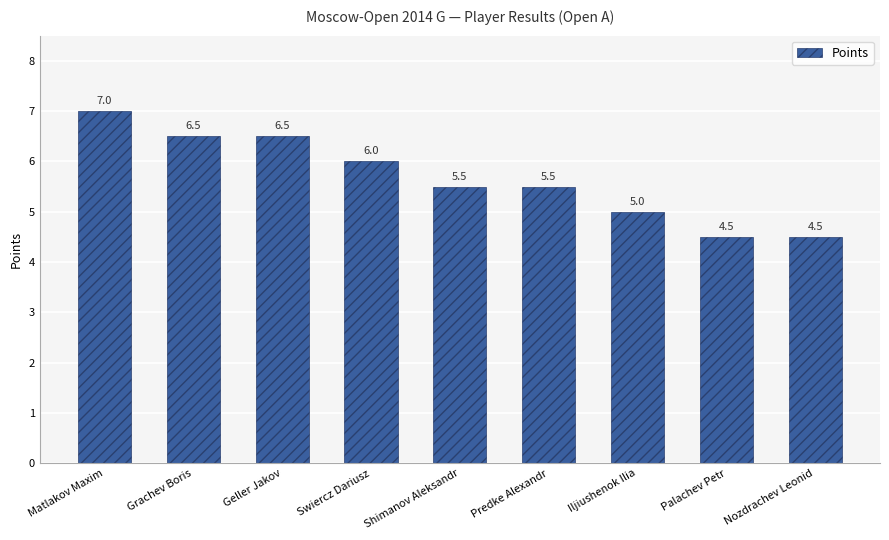

Reading left to right, list all the values displayed in this chart.

Matlakov Maxim=7.0	Grachev Boris=6.5	Geller Jakov=6.5	Swiercz Dariusz=6.0	Shimanov Aleksandr=5.5	Predke Alexandr=5.5	Iljiushenok Ilia=5.0	Palachev Petr=4.5	Nozdrachev Leonid=4.5